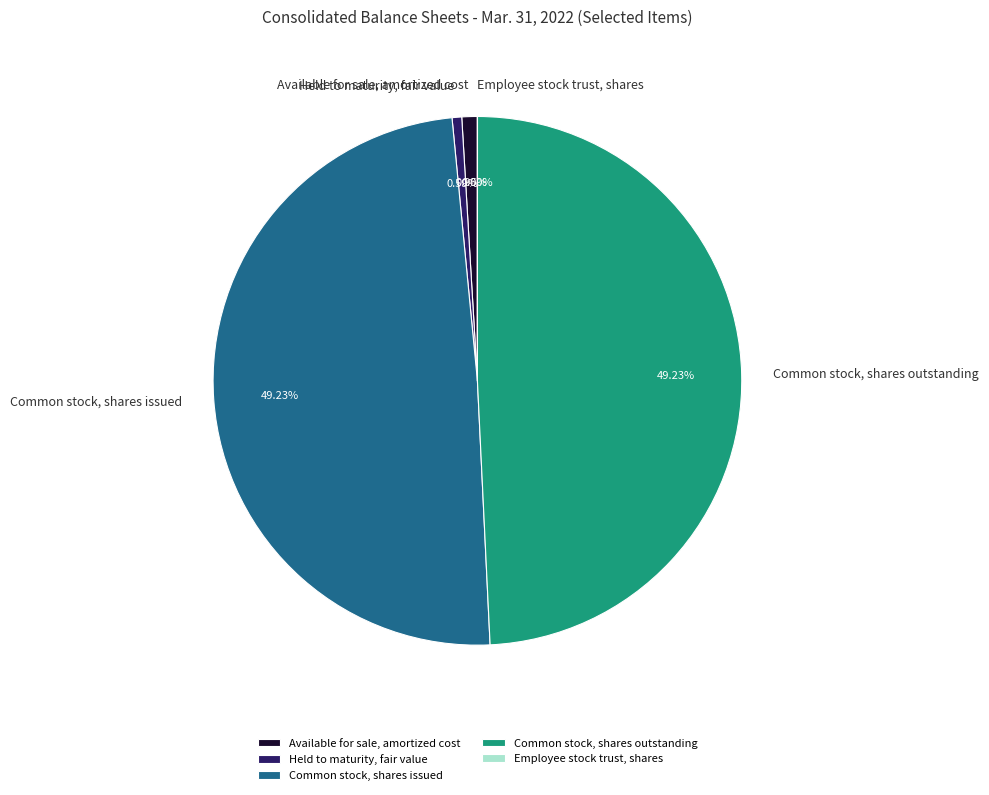

Do Common stock, shares outstanding and Common stock, shares issued together represent more than half of the pie?

Yes